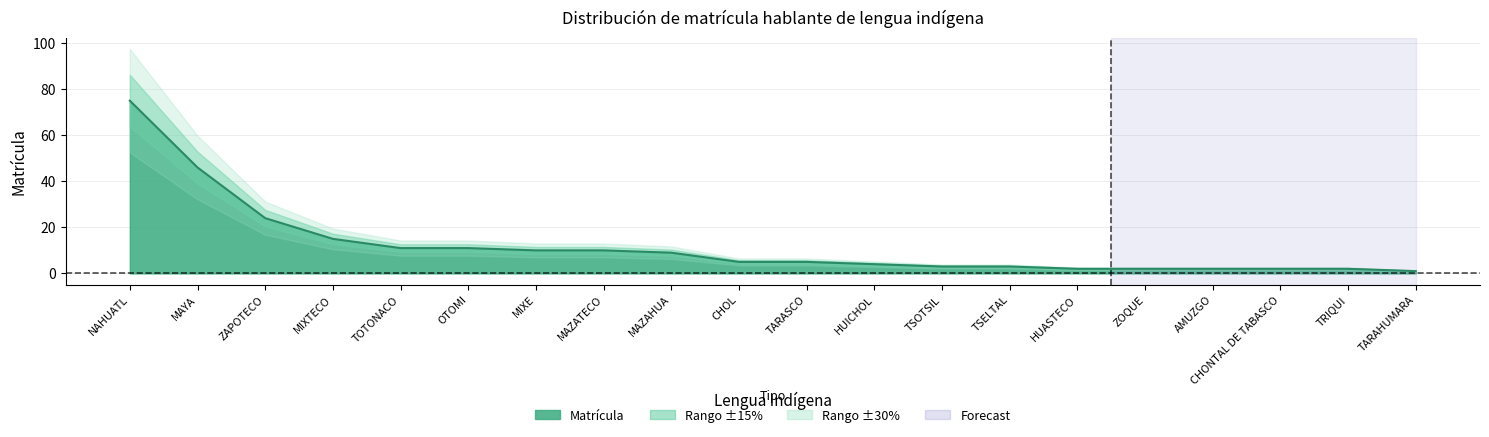

True or false: the data shows 7 at OTOMI.

False